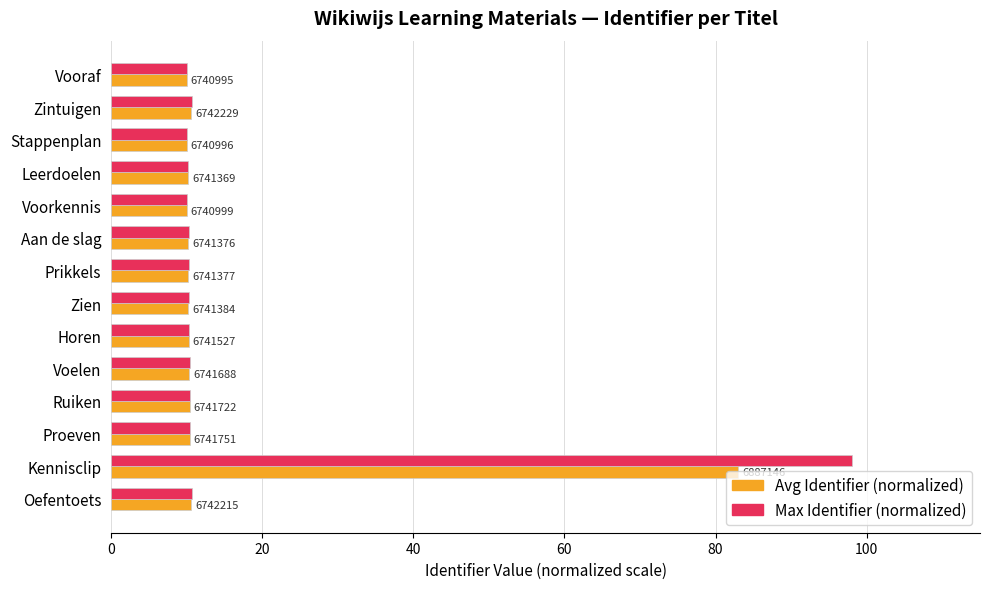

What is the value of the Avg Identifier (normalized) bar at the 1st from the left?

10.0